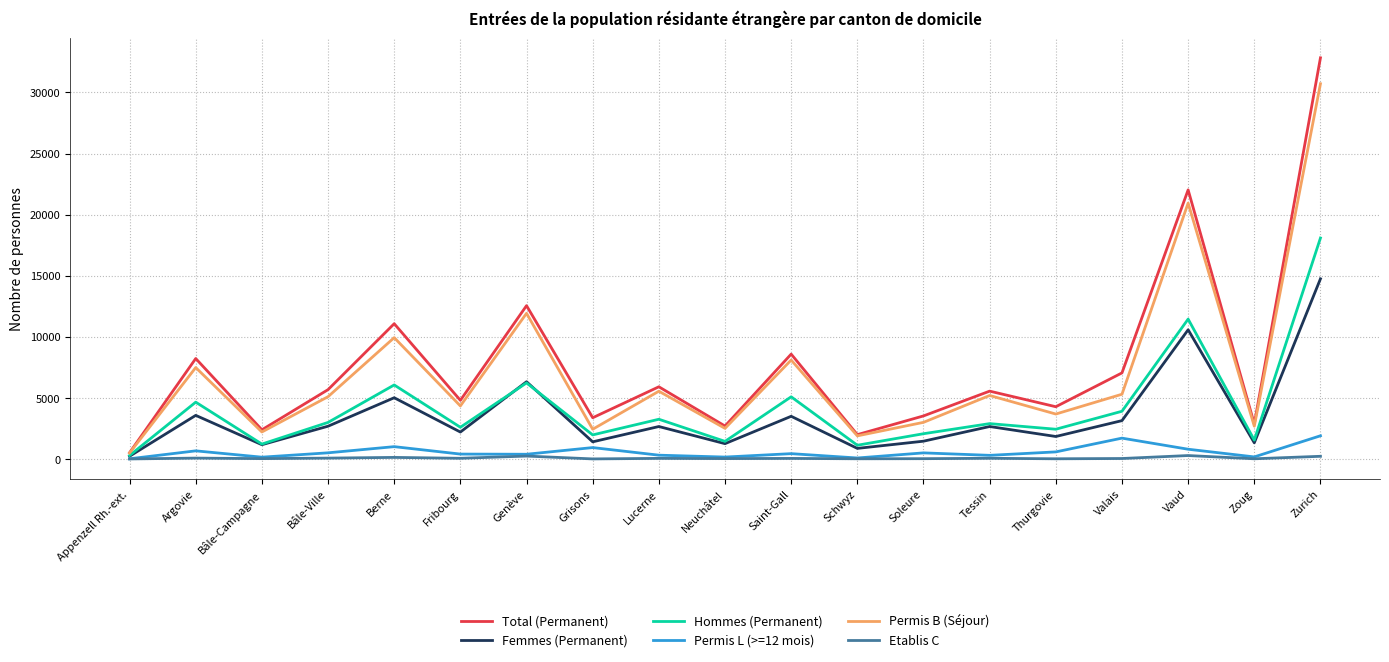

How many categories are shown in the chart?

19